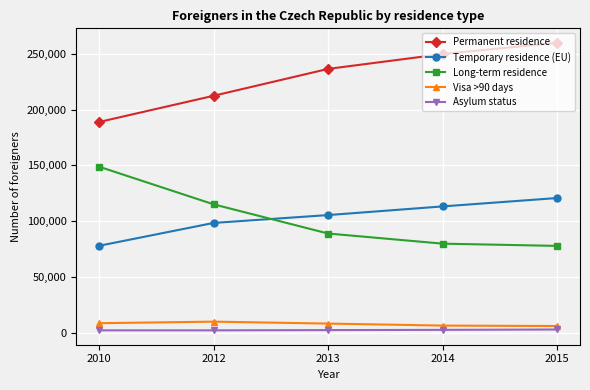

What is the average value of the Long-term residence series?

102130